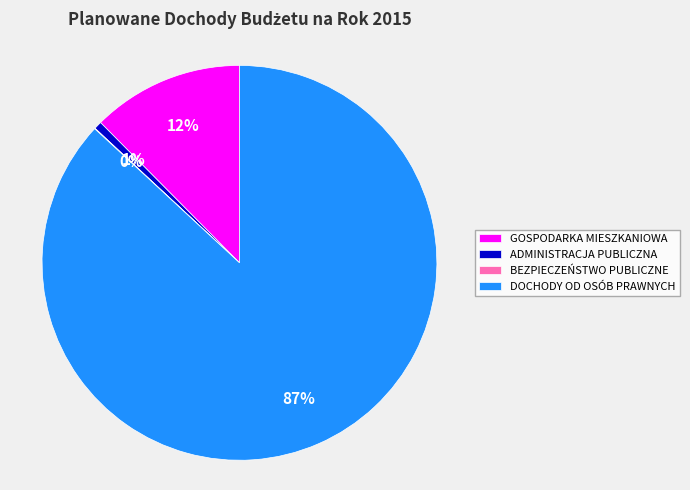

Is there any slice that represents more than half of the pie?

Yes